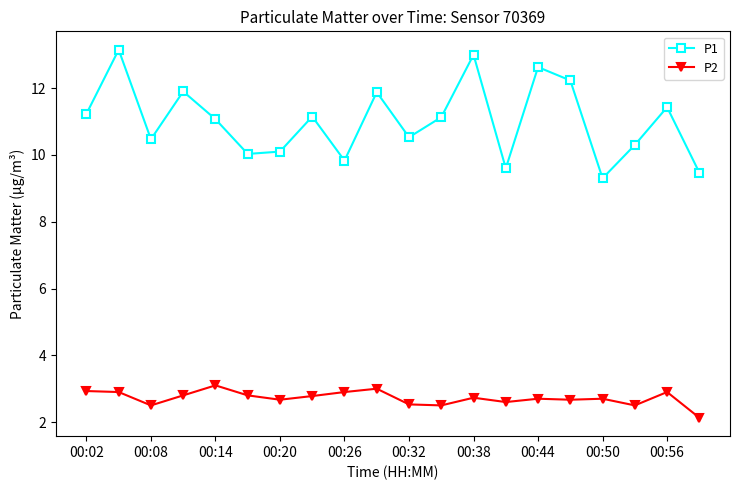

True or false: P2 and P1 cross at least once.

False